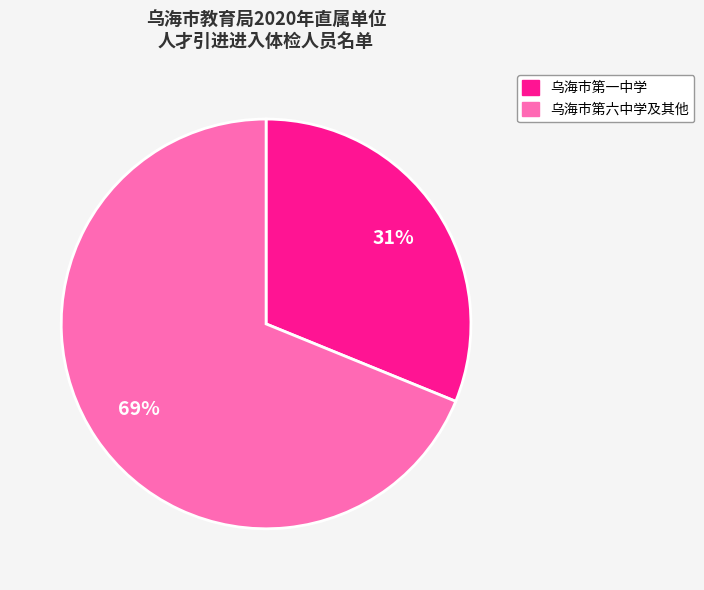

Does any single category account for the majority?

Yes